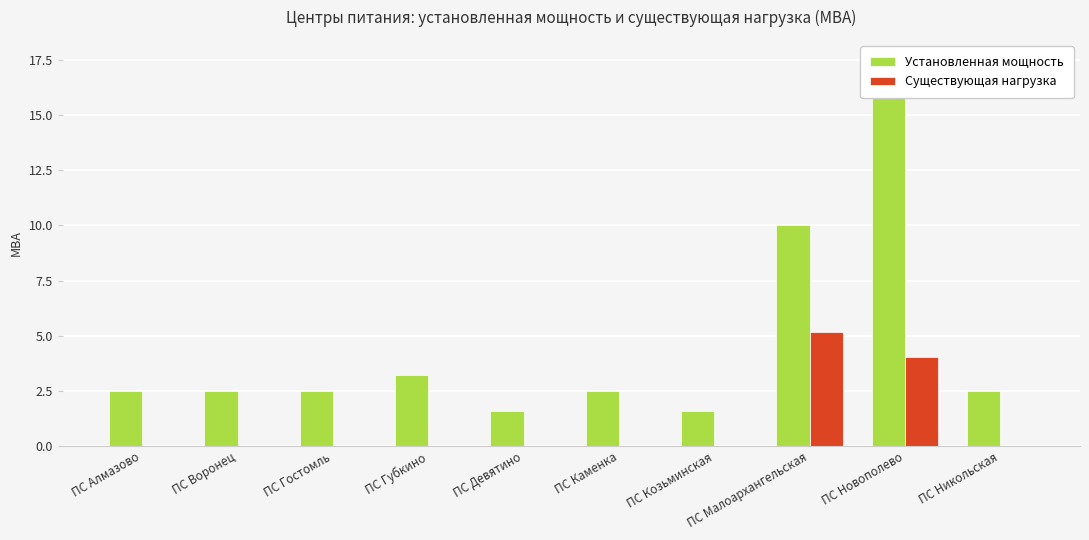

How many bars are there in total?

20